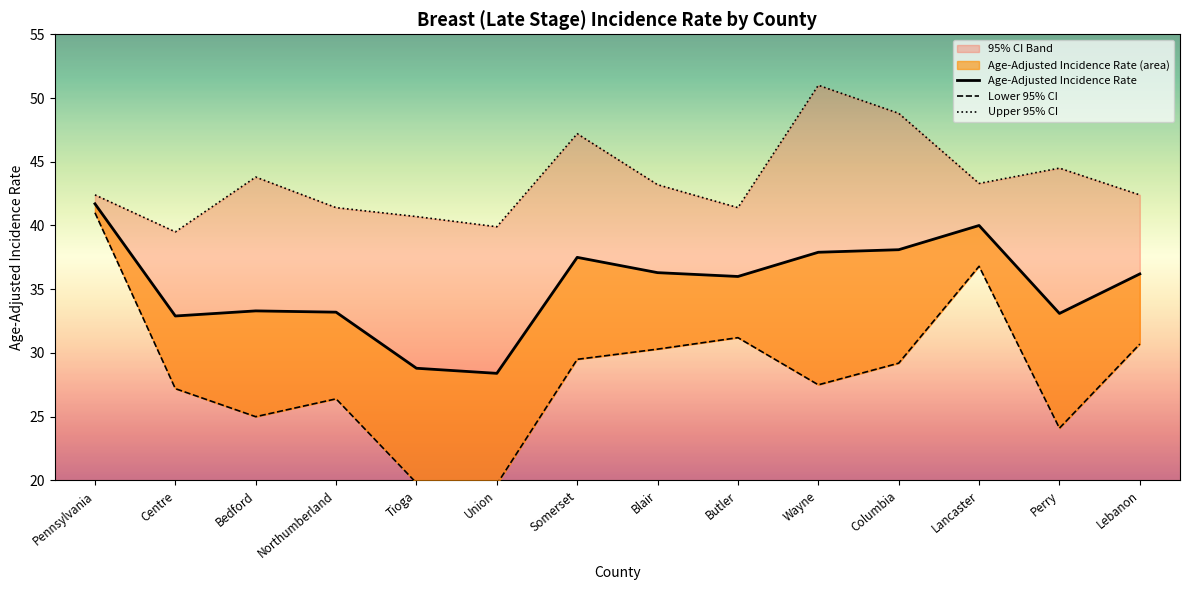

What is the maximum value shown in the chart?

51.0